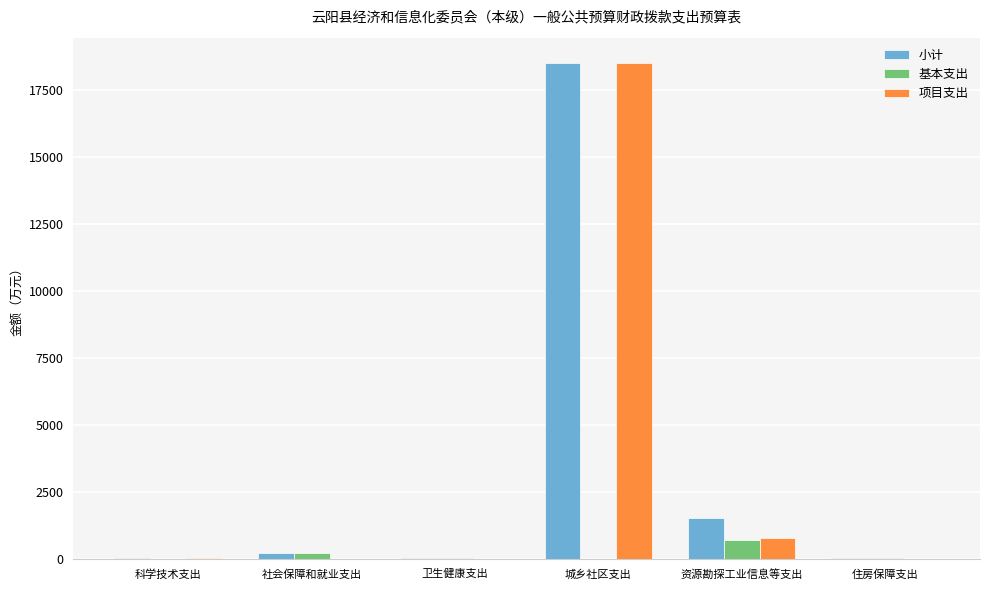

What is the maximum value shown in the chart?

18532.0